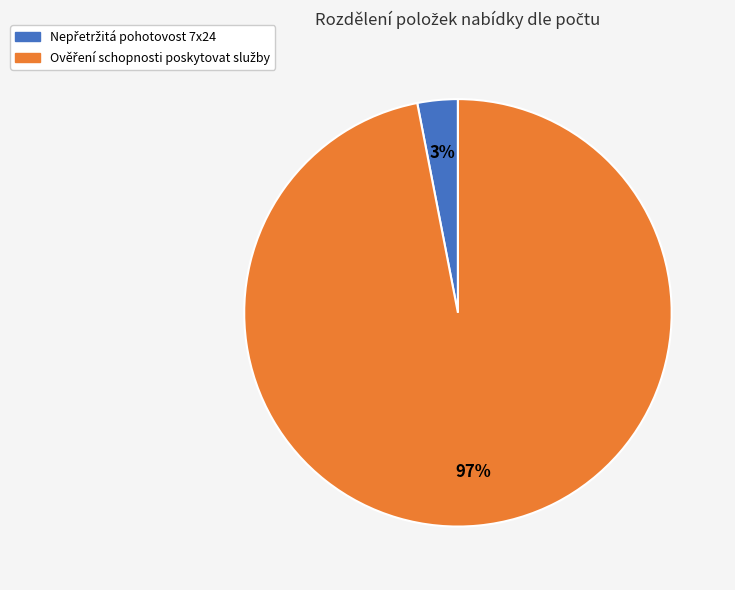

Is there a majority slice in this chart?

Yes